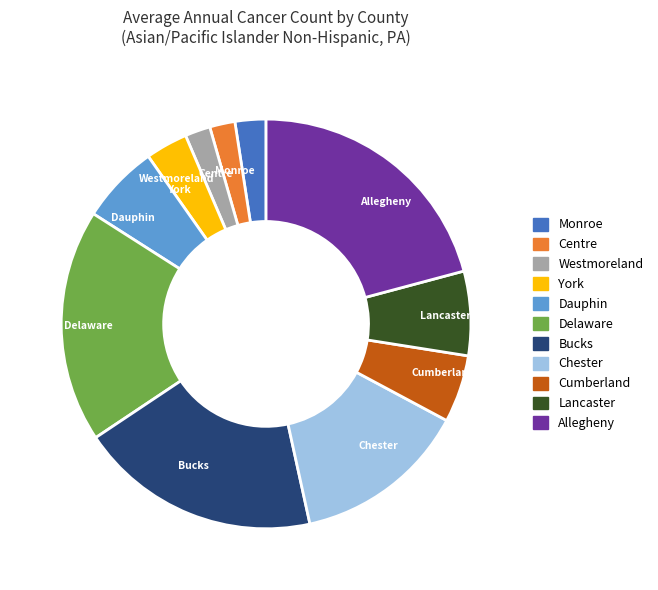

Is the sum of Monroe and Chester greater than half?

No